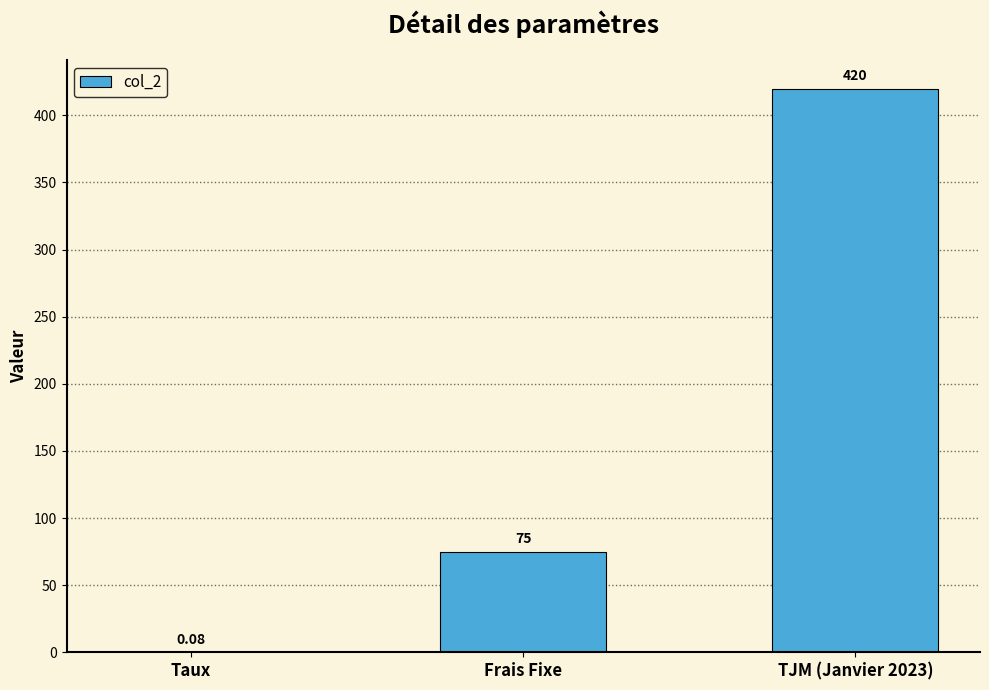

Between TJM (Janvier 2023) and Taux, which is larger?

TJM (Janvier 2023)